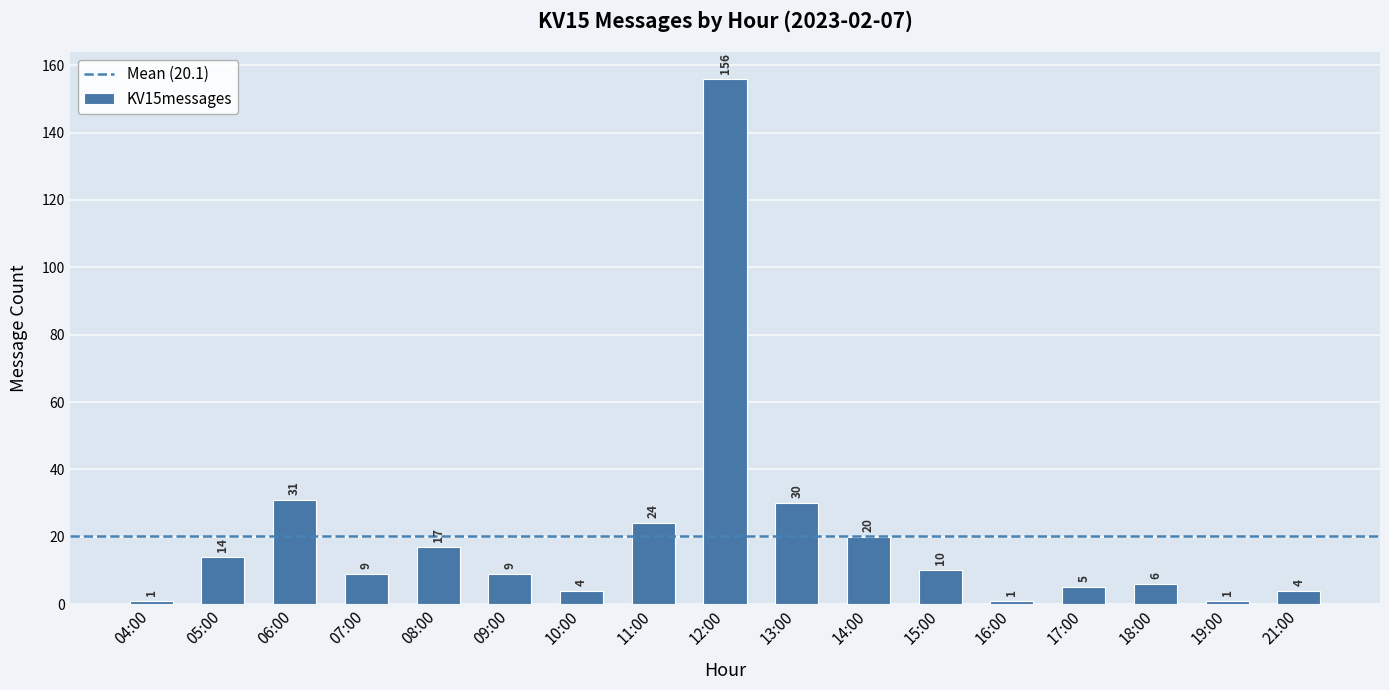

At which label is the value closest to 78?

06:00